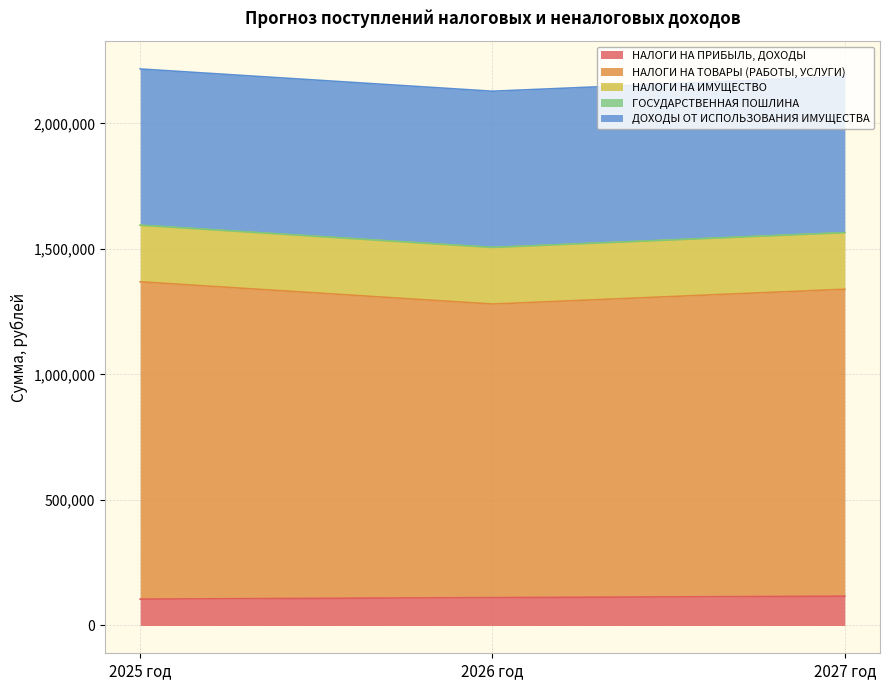

What is the sum of the ГОСУДАРСТВЕННАЯ ПОШЛИНА values at 2027 год and 2026 год?

1600.0